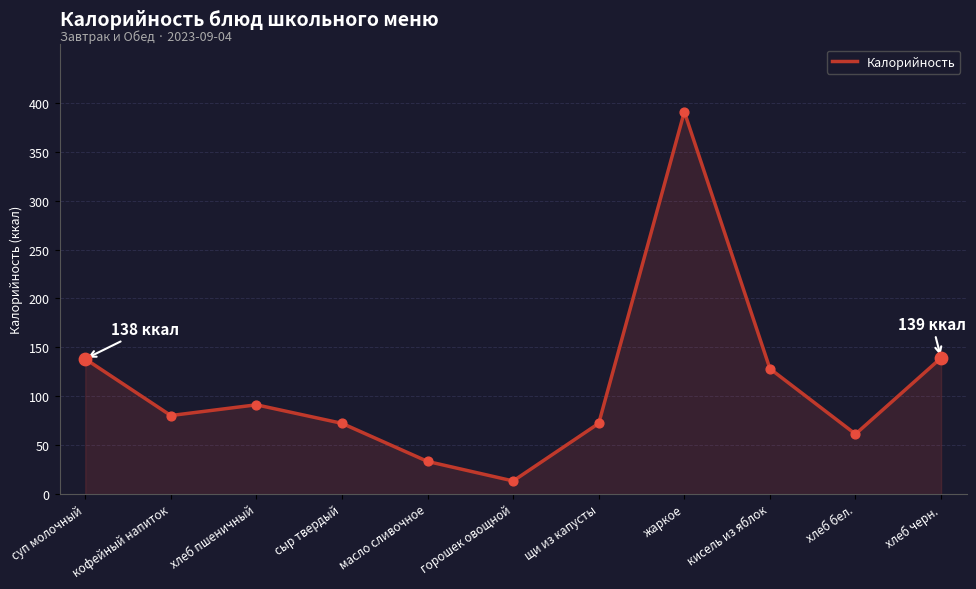

Which has a higher value, хлеб бел. or сыр твердый?

сыр твердый